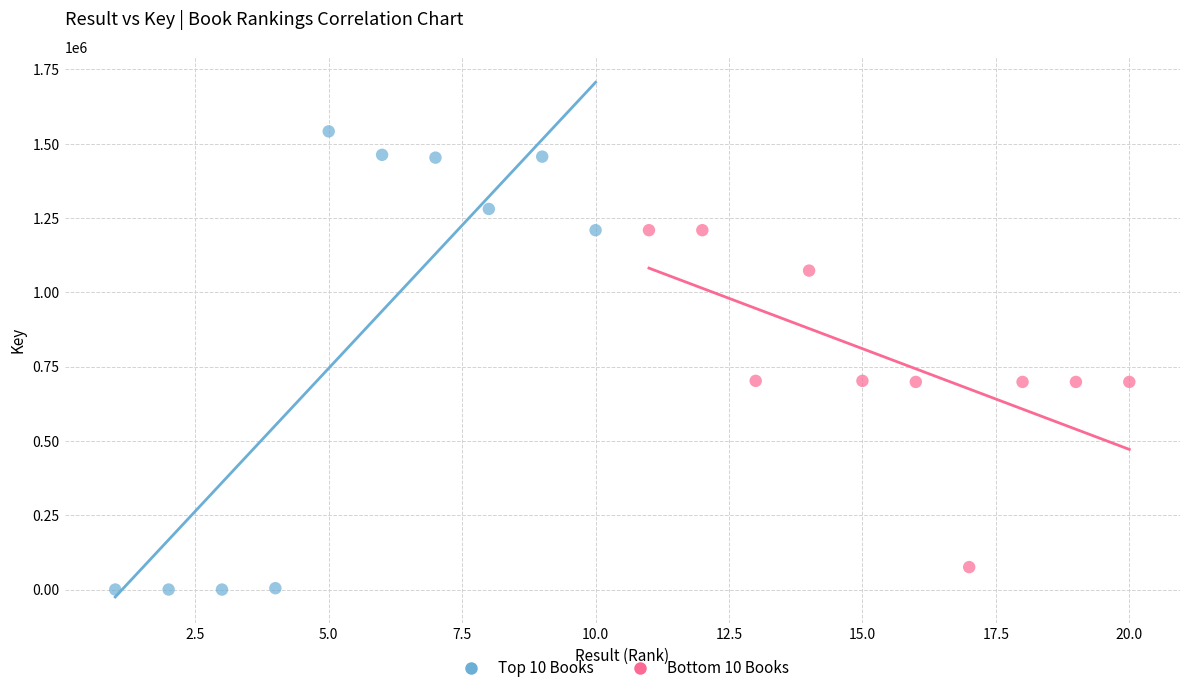

Which series contains the highest Y value?

Top 10 Books